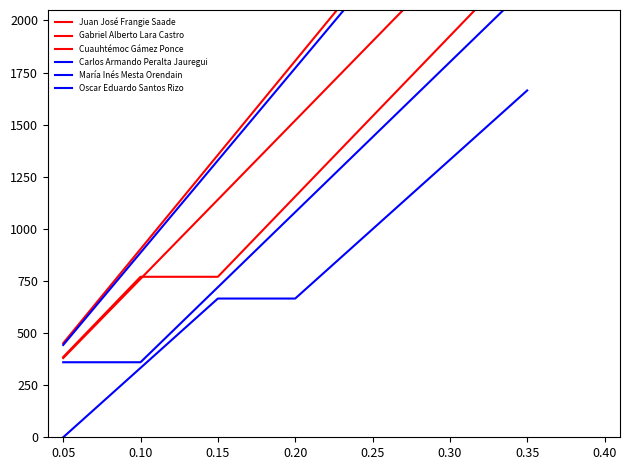

What is the value of the Cuauhtémoc Gámez Ponce point at the 7th from the left?

2310.0